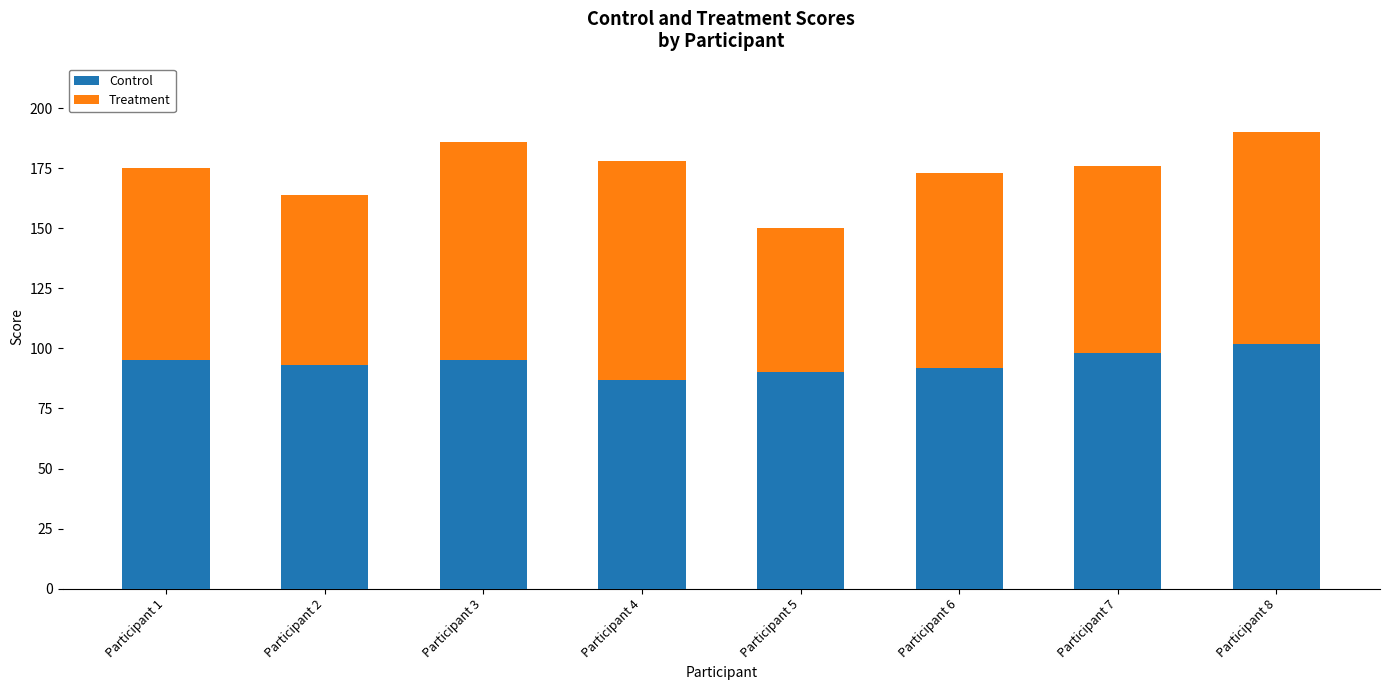

What is the sum of all Control values?

752